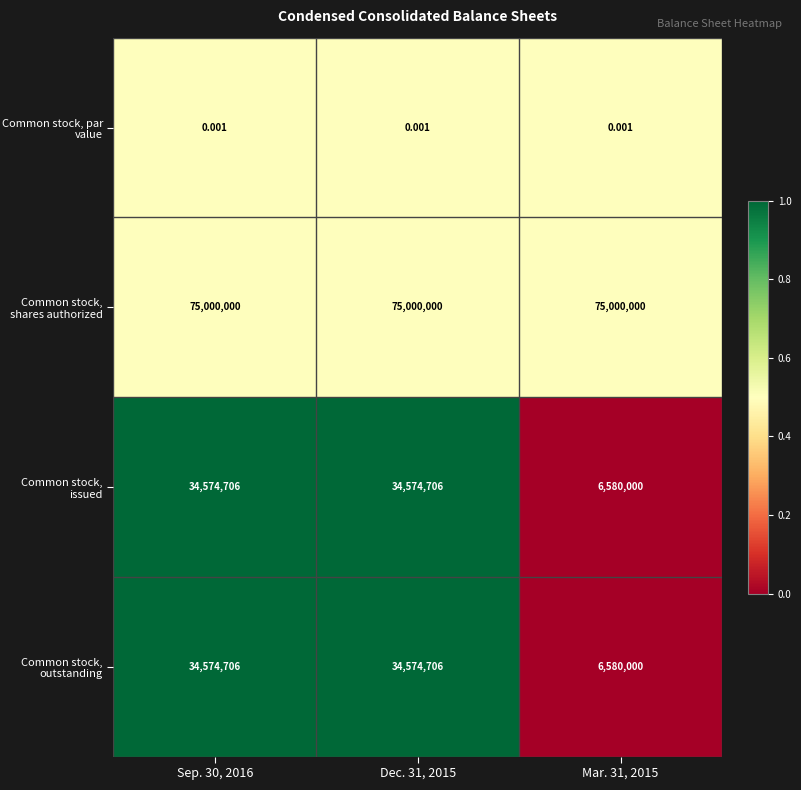

What is the spread (max minus min) of values at Dec. 31, 2015?

75000000.0